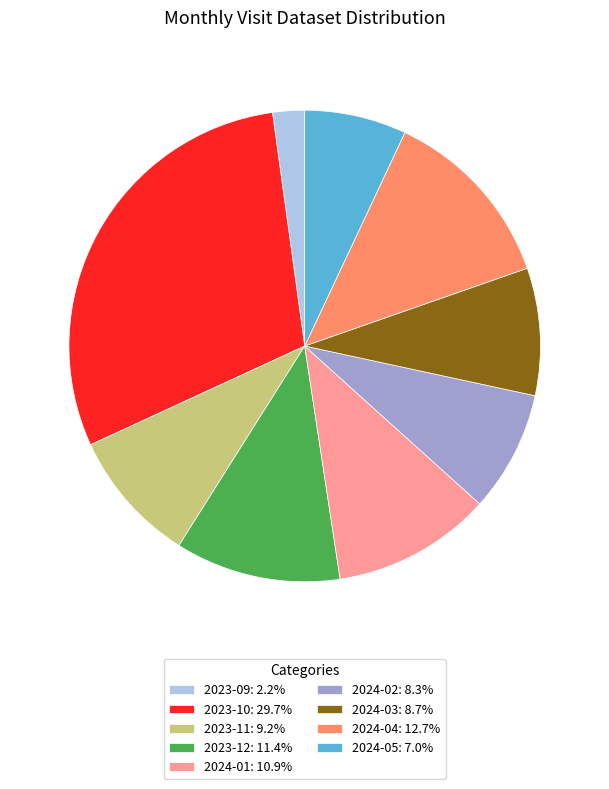

True or false: 2024-03 accounts for 1% of the total.

False